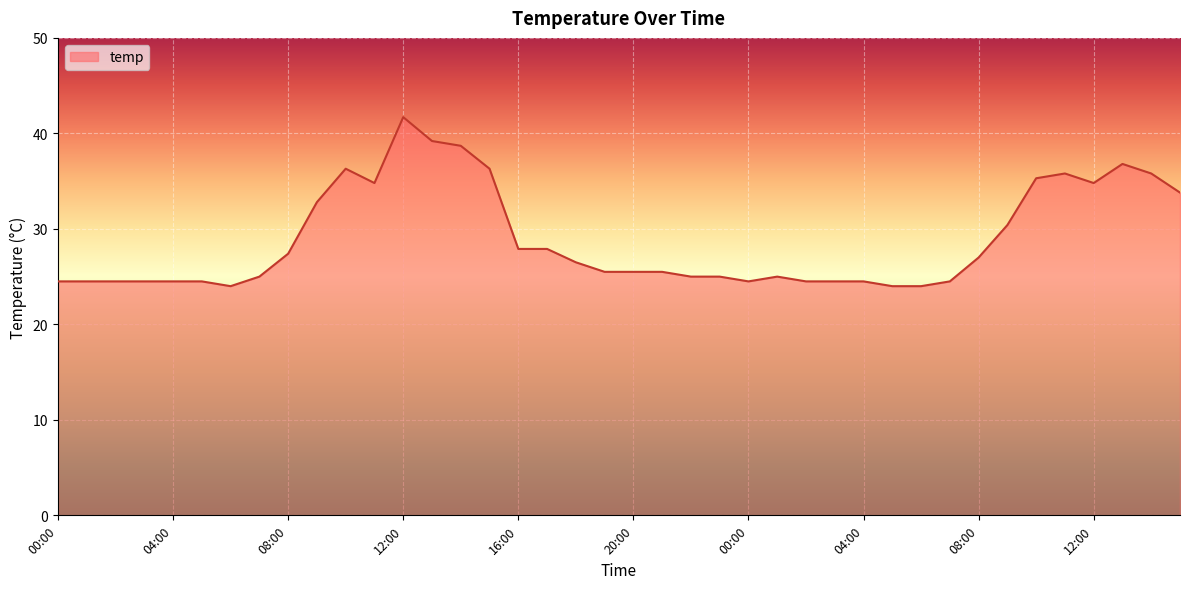

What is the difference between the second highest and minimum values?

15.2